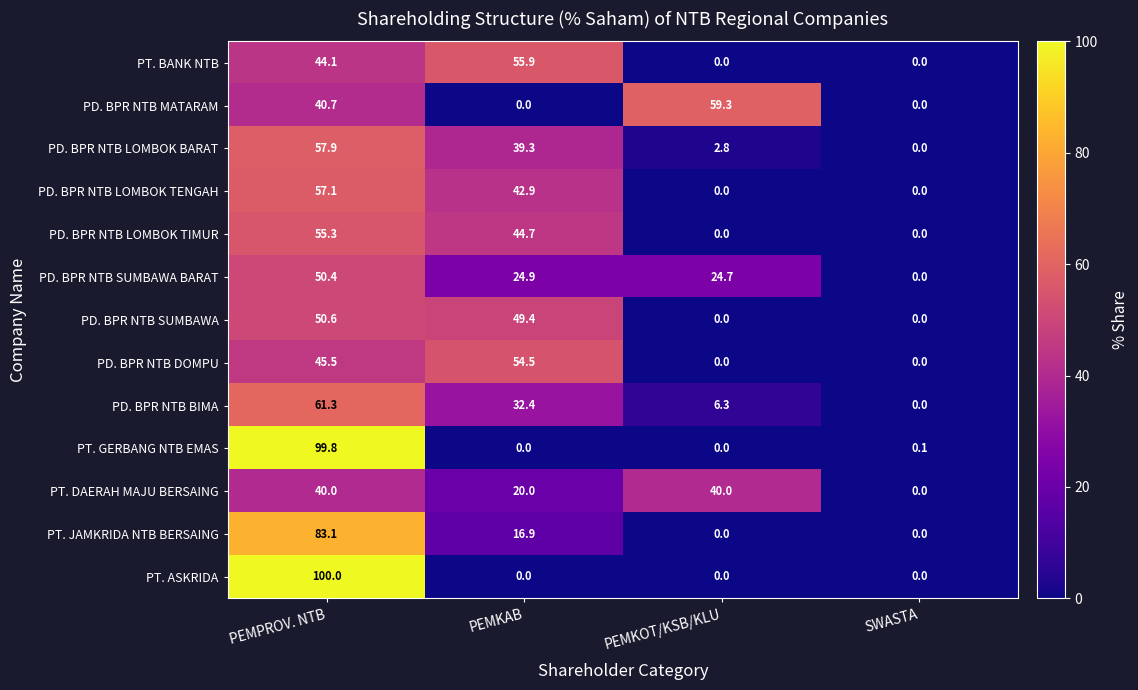

At which label is PT. GERBANG NTB EMAS closest to 49?

SWASTA